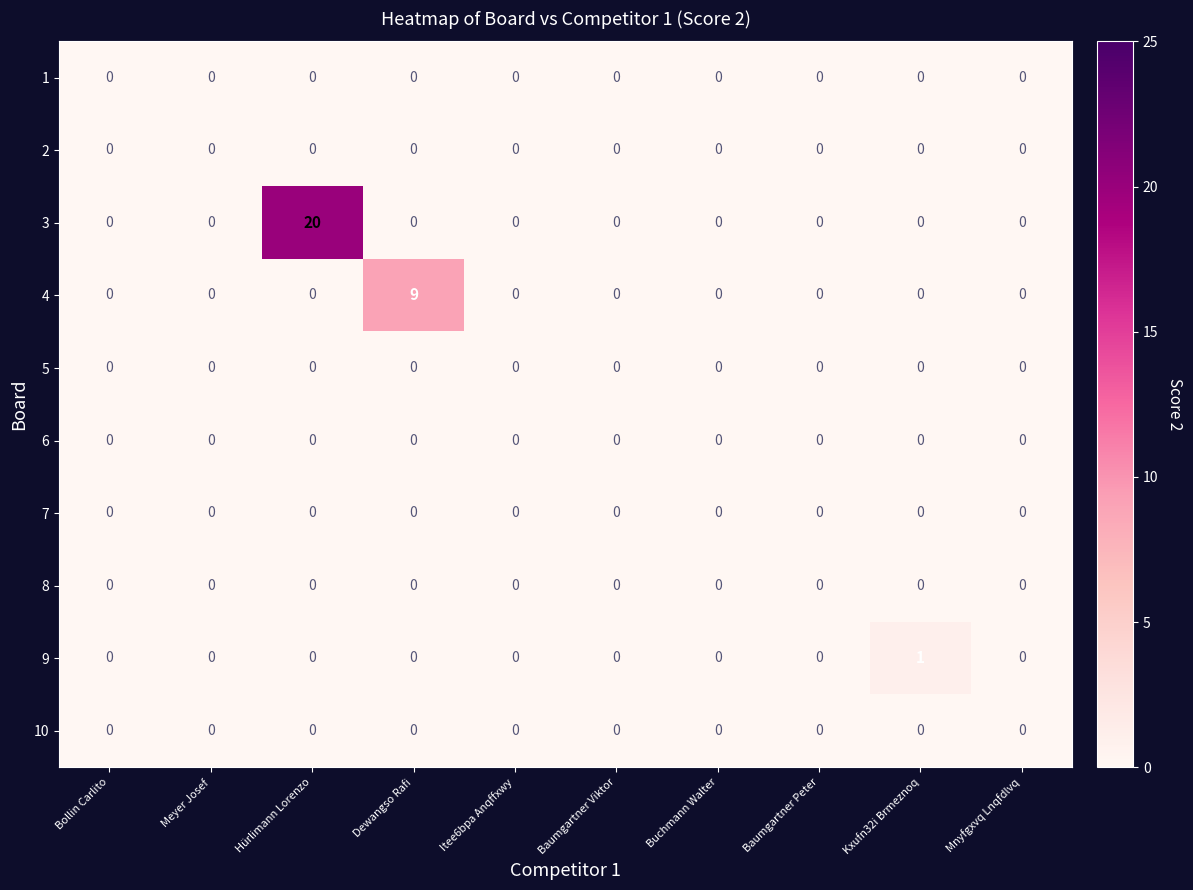

What is the maximum value shown in the chart?

20